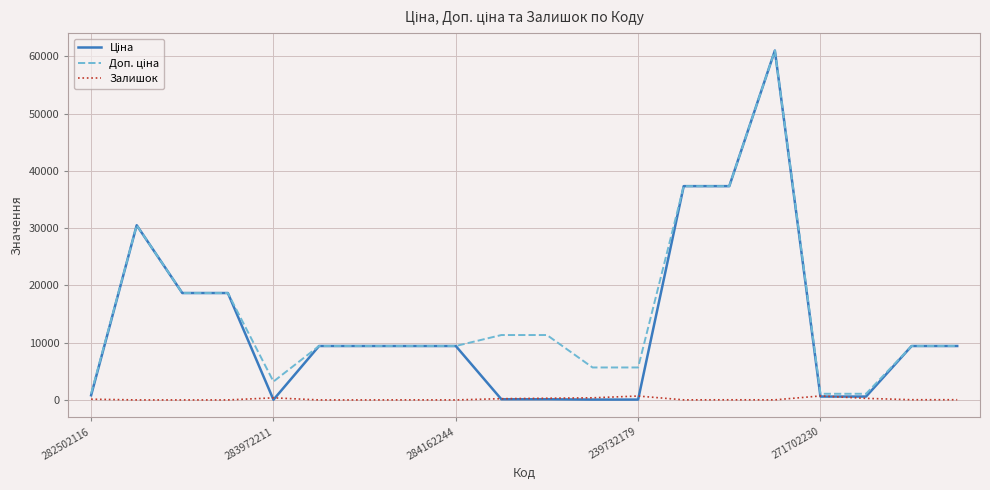

What is the total value across all series at 284162244?

18833.7